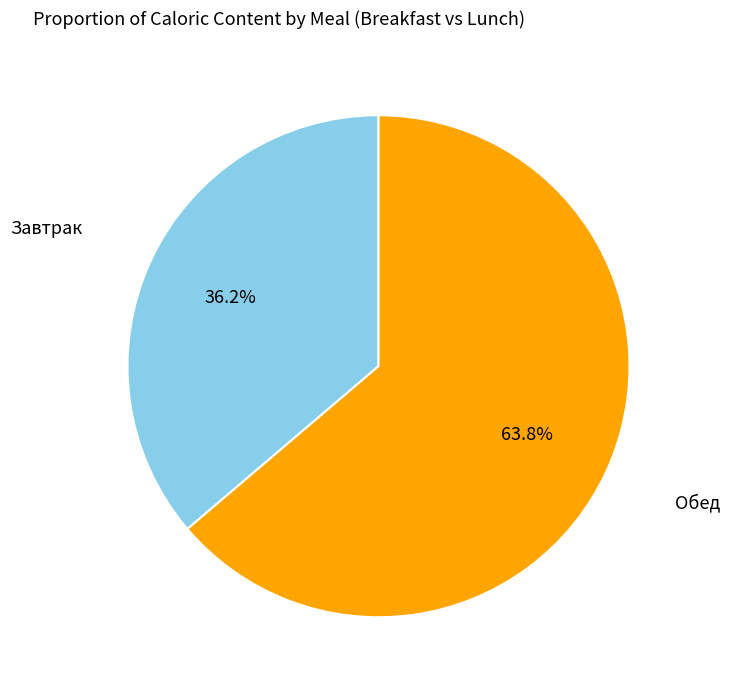

Is there any slice that represents more than half of the pie?

Yes